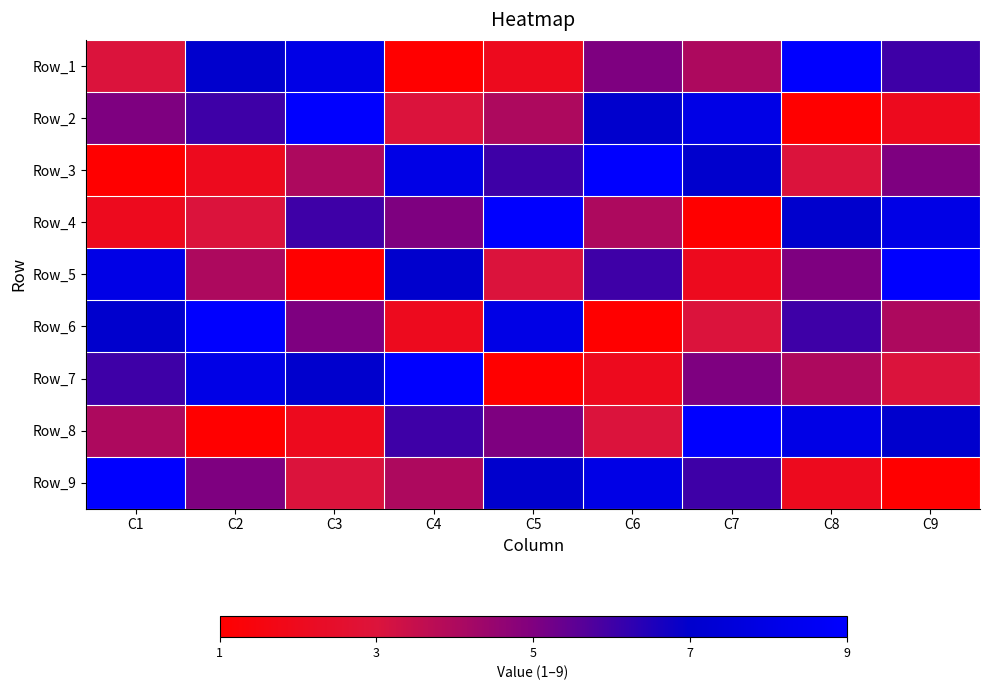

At which category does the chart reach its peak across all series?

C8